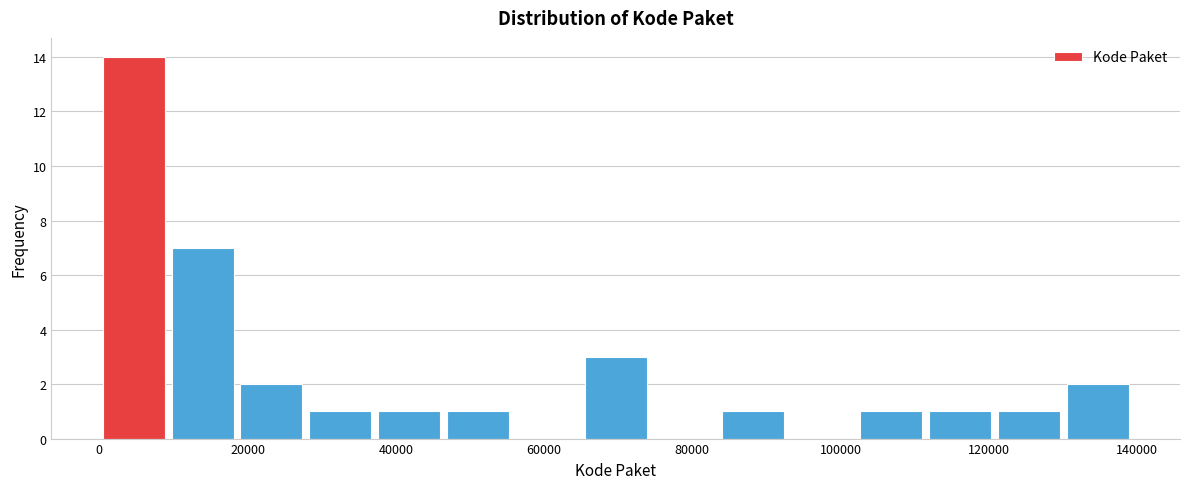

Reading left to right, list every bar in this chart as the range it spans on the x-axis followed by its height. Neither the bar edges nor the heights are printed on the chart, so give them approximately, as read against the axes.

0 to 10000: 14
10000 to 20000: 7
20000 to 28000: 2
28000 to 38000: 1
38000 to 46000: 1
46000 to 56000: 1
56000 to 66000: 0
66000 to 74000: 3
74000 to 84000: 0
84000 to 94000: 1
94000 to 102000: 0
102000 to 112000: 1
112000 to 122000: 1
122000 to 130000: 1
130000 to 140000: 2